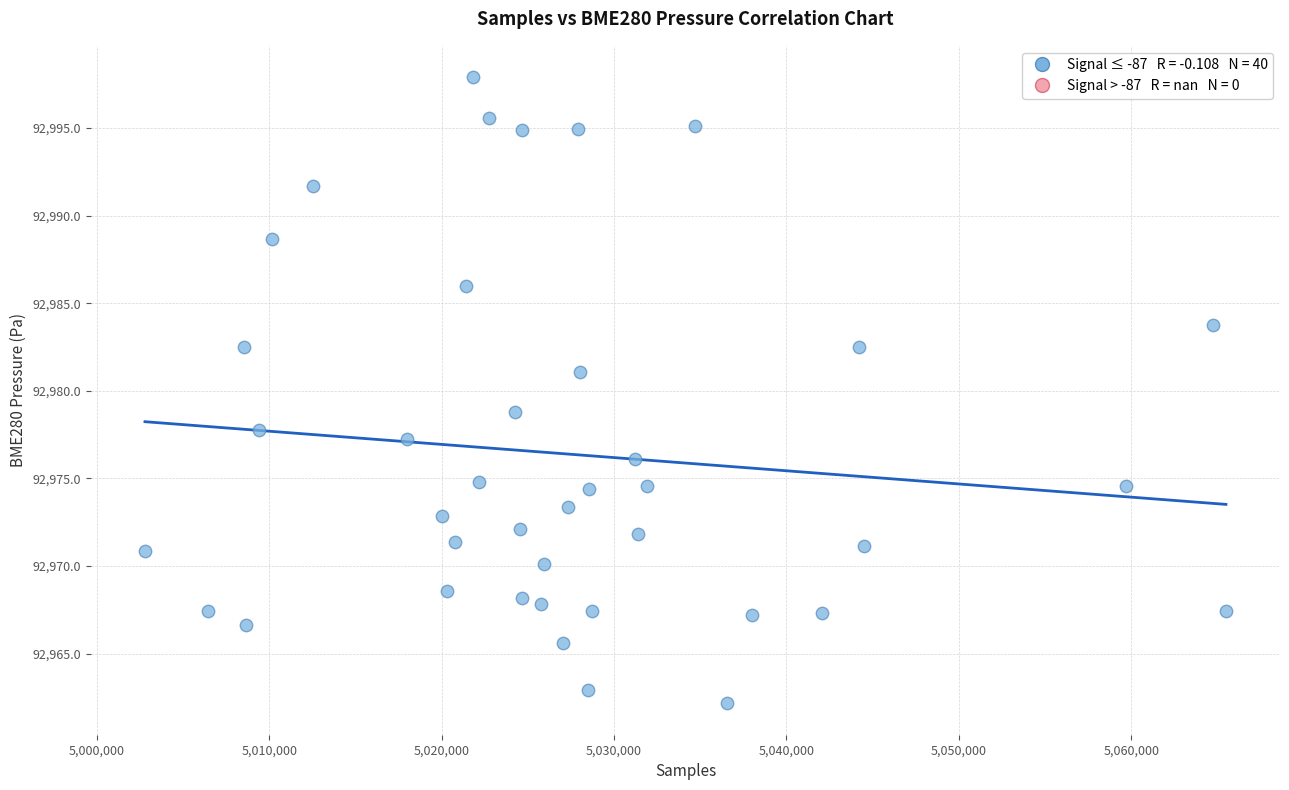

What is the range of X values (max minus min)?

62719.0